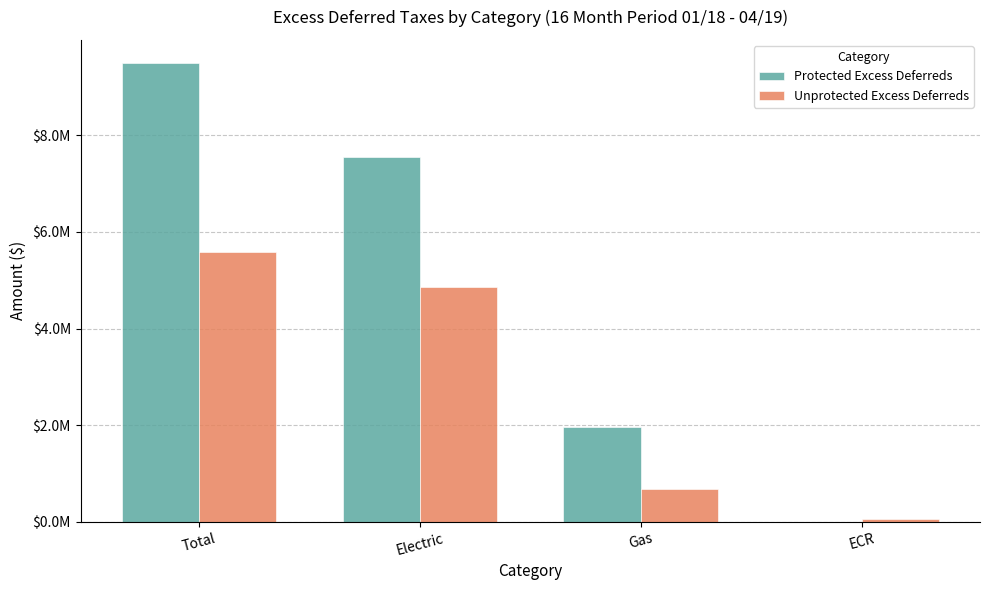

At which category is the sum across all series the highest?

Total